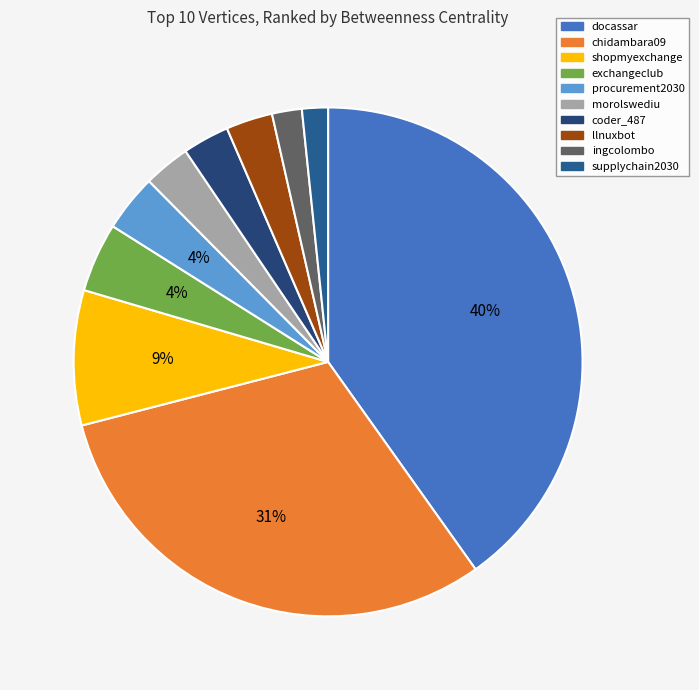

Between supplychain2030 and ingcolombo, which is larger?

ingcolombo